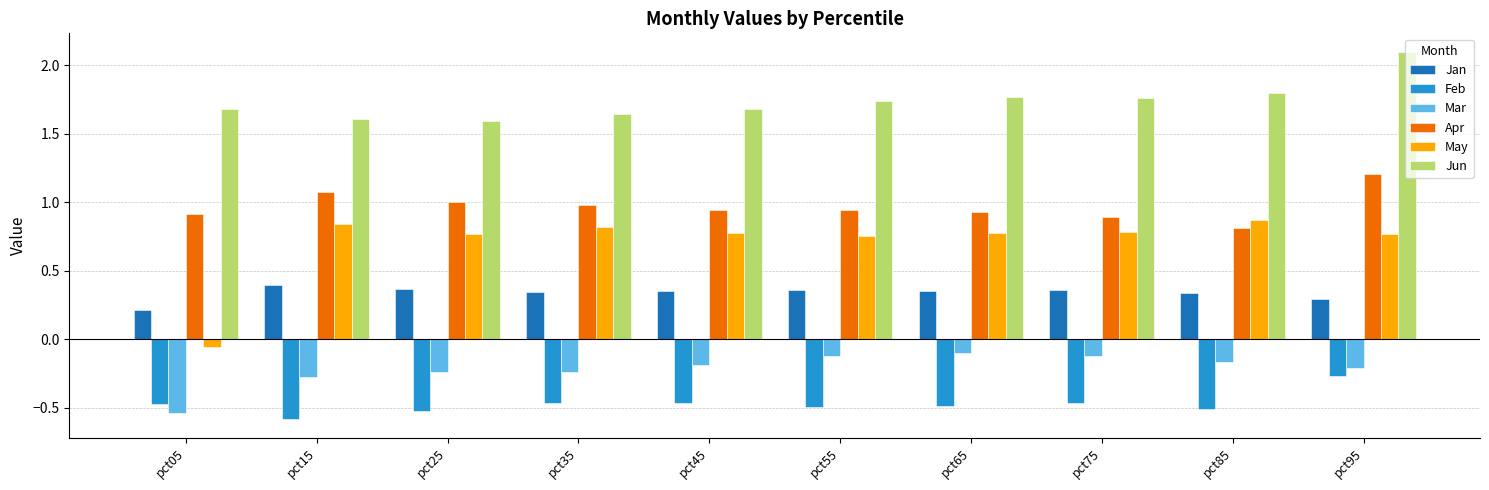

Is the value of Mar at pct75 greater than the value of Jun at pct45?

No